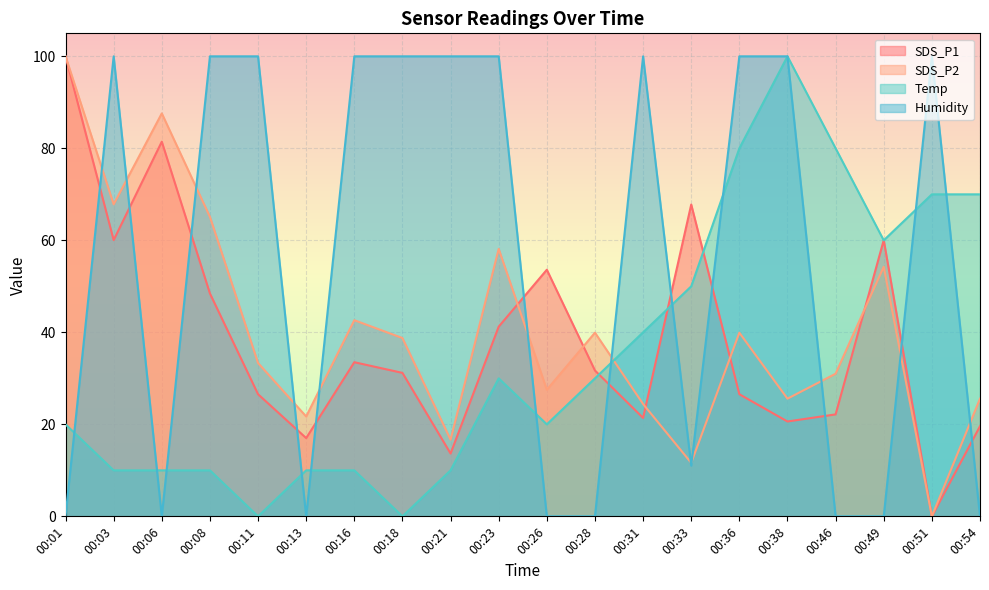

What is the sum of the SDS_P2 values at 00:18 and 00:28?

78.7